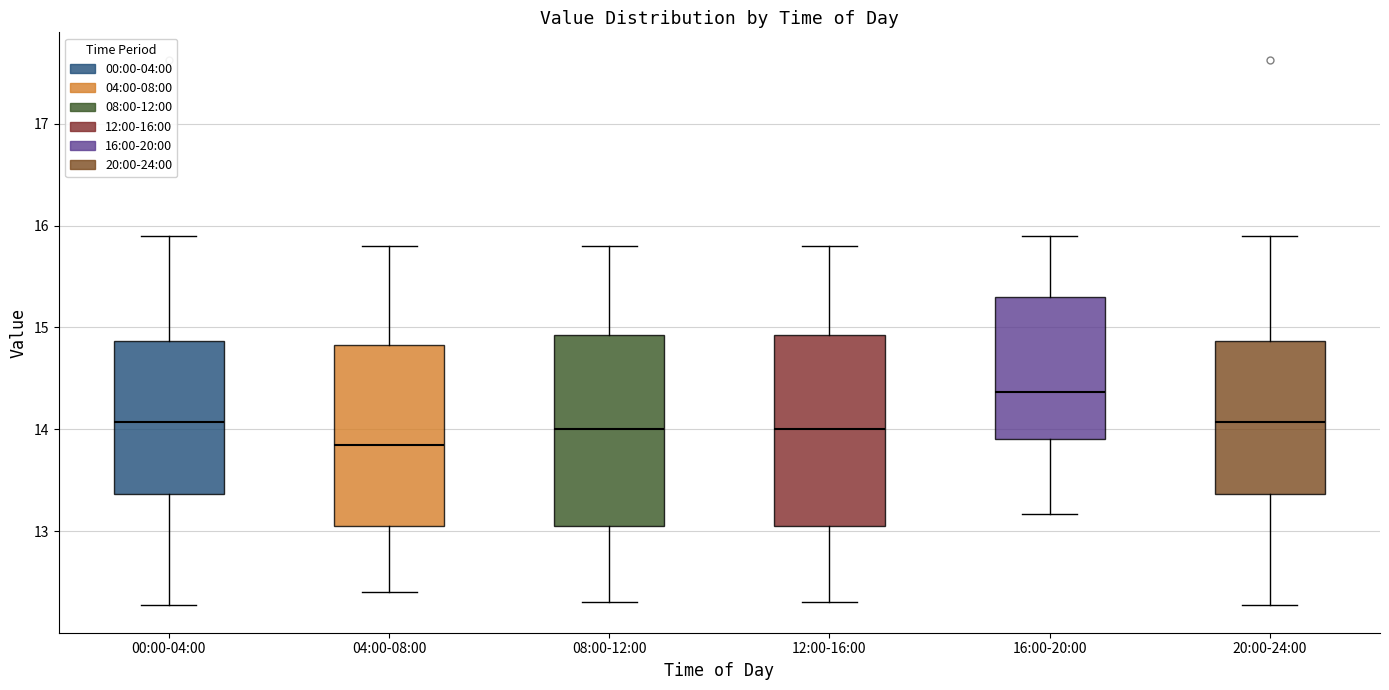

Where does the lower whisker of the box for 20:00-24:00 end on the y-axis? The values are not printed on the chart, so give them approximately, as read against the axis.

12.3